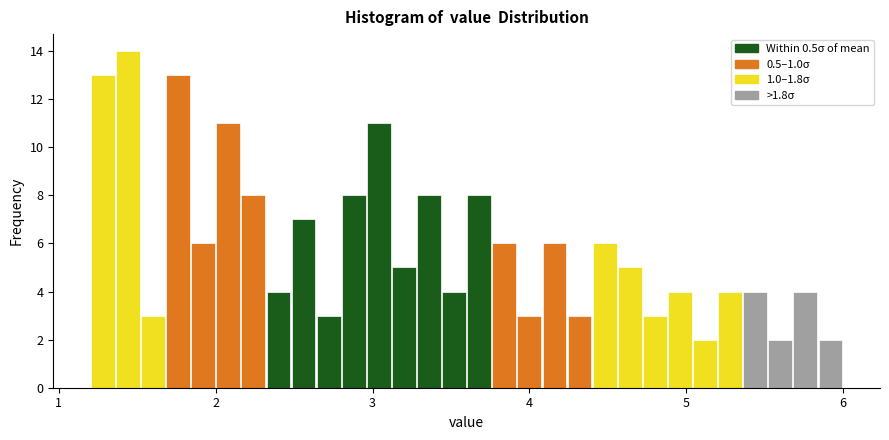

Read against the x-axis, roughly where is the centre of the tallest bar?

1.4